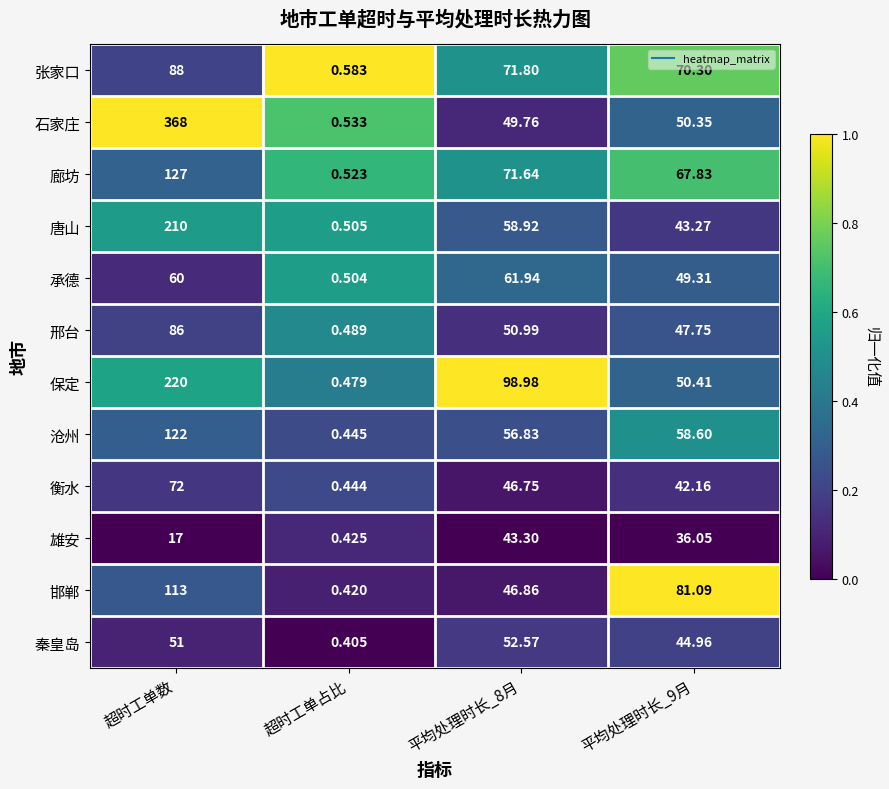

At 超时工单数, list the series in order from smallest to largest.

雄安, 秦皇岛, 承德, 衡水, 邢台, 张家口, 邯郸, 沧州, 廊坊, 唐山, 保定, 石家庄